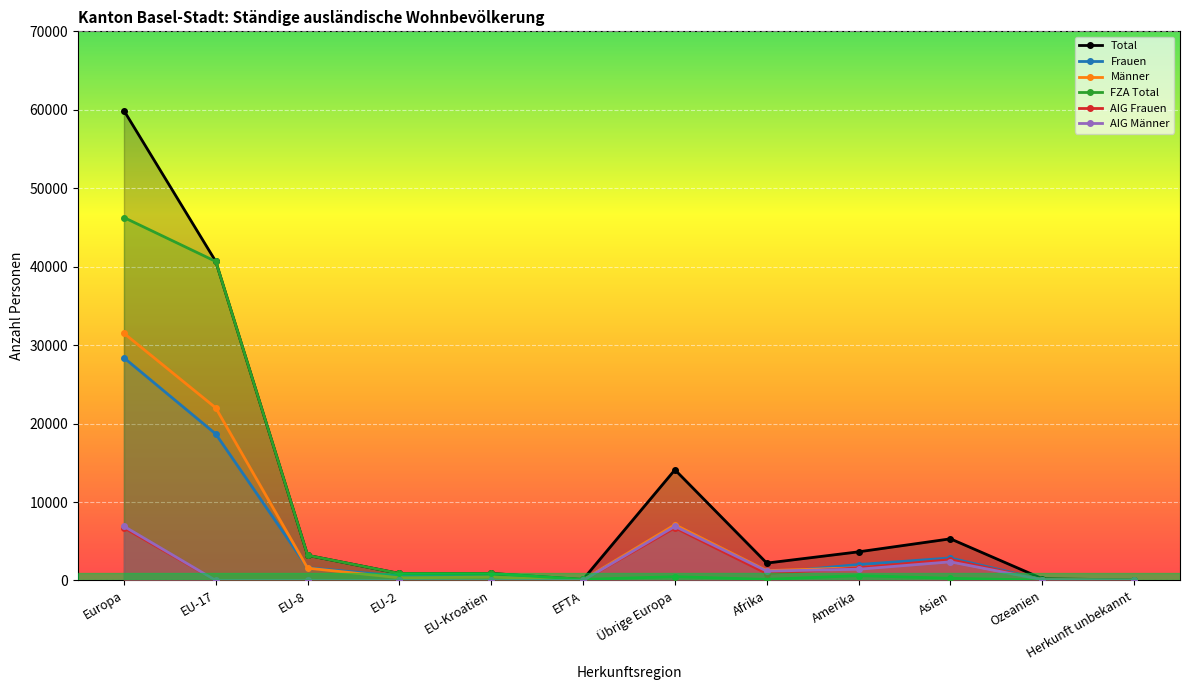

Where is the first local minimum for FZA Total?

EFTA